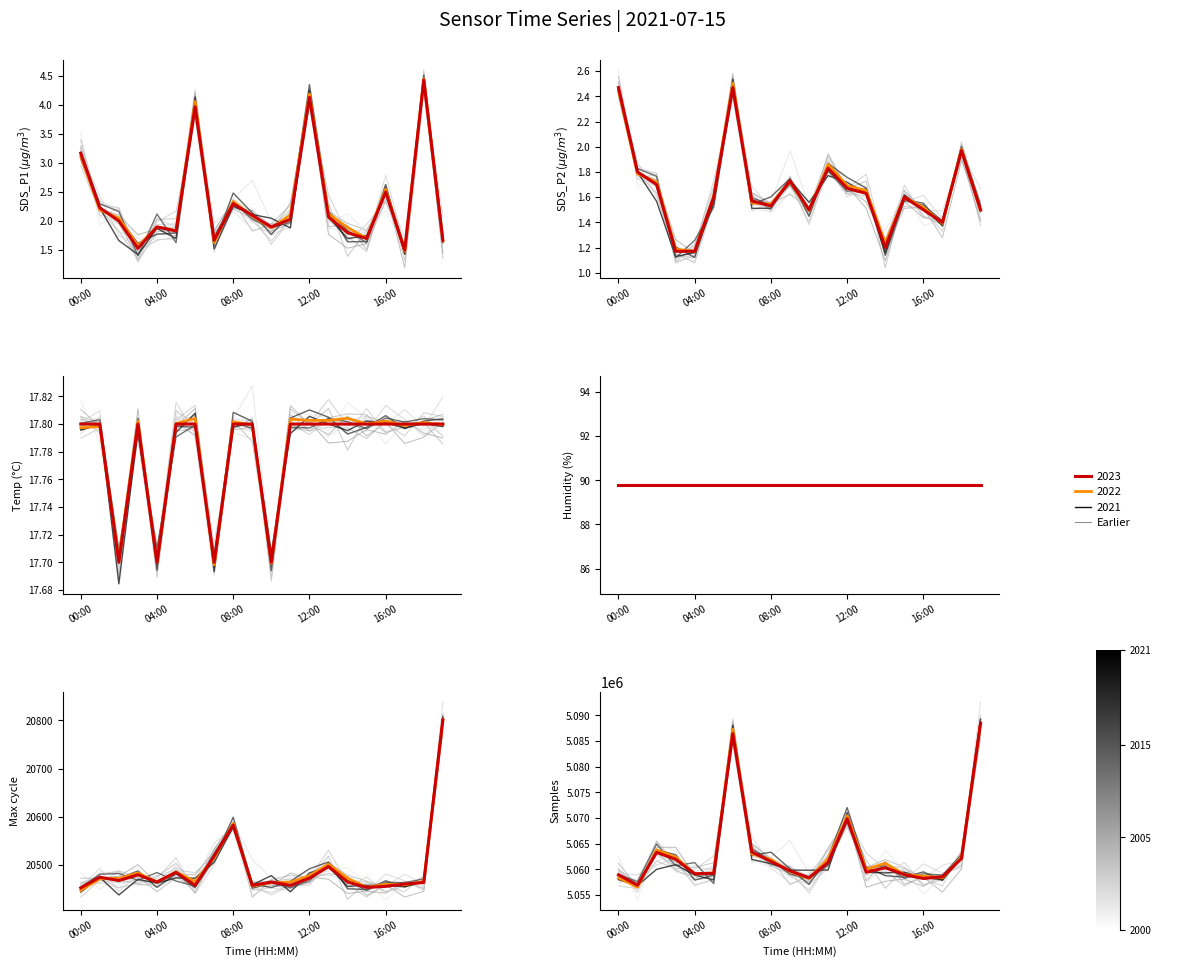

Rank the series at 01:00 from highest to lowest value.

Samples, Max_cycle, Temp, SDS_P1, SDS_P2